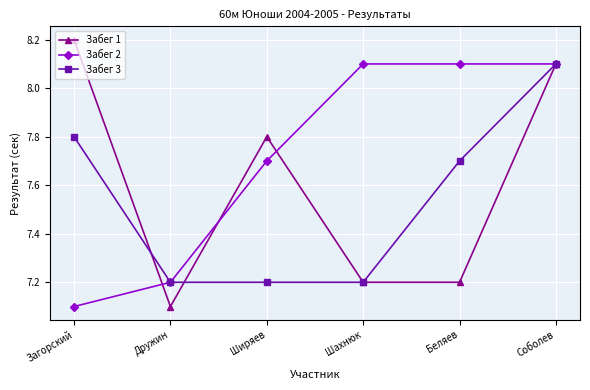

At which category does the chart reach its peak across all series?

Загорский